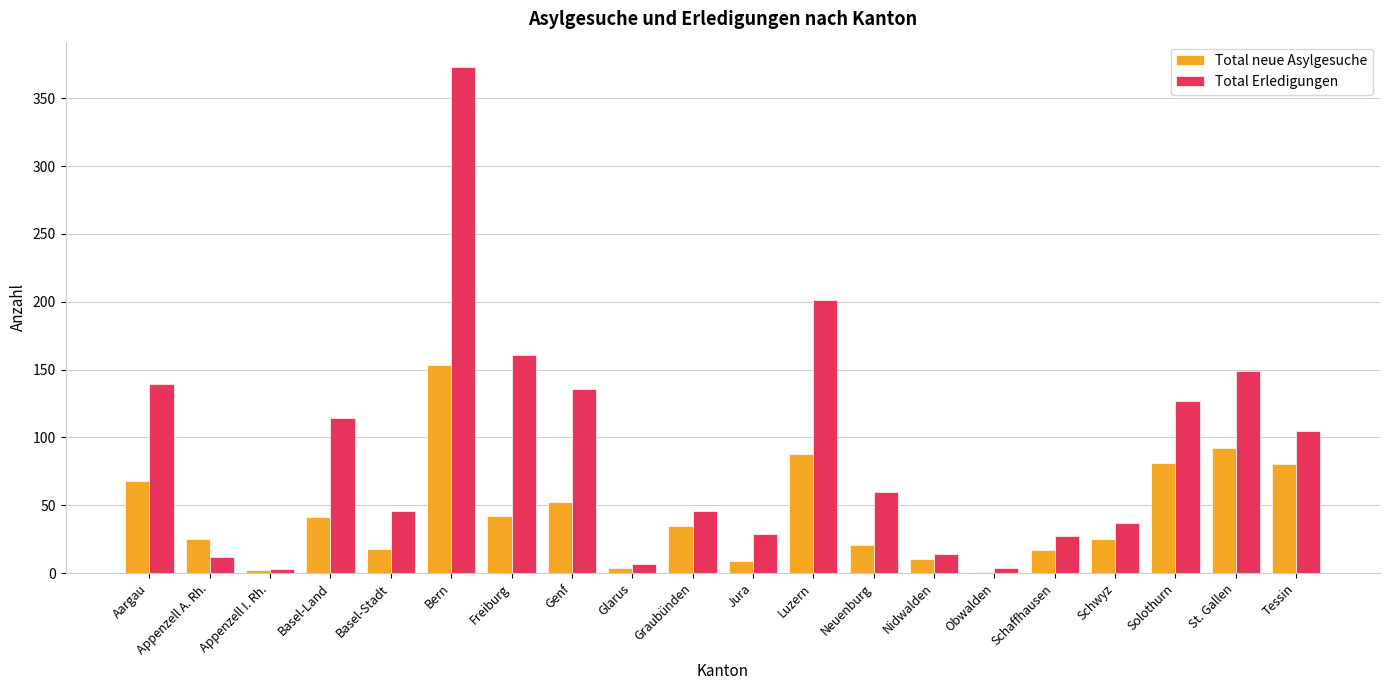

Which category has the highest value in the Total neue Asylgesuche series?

Bern